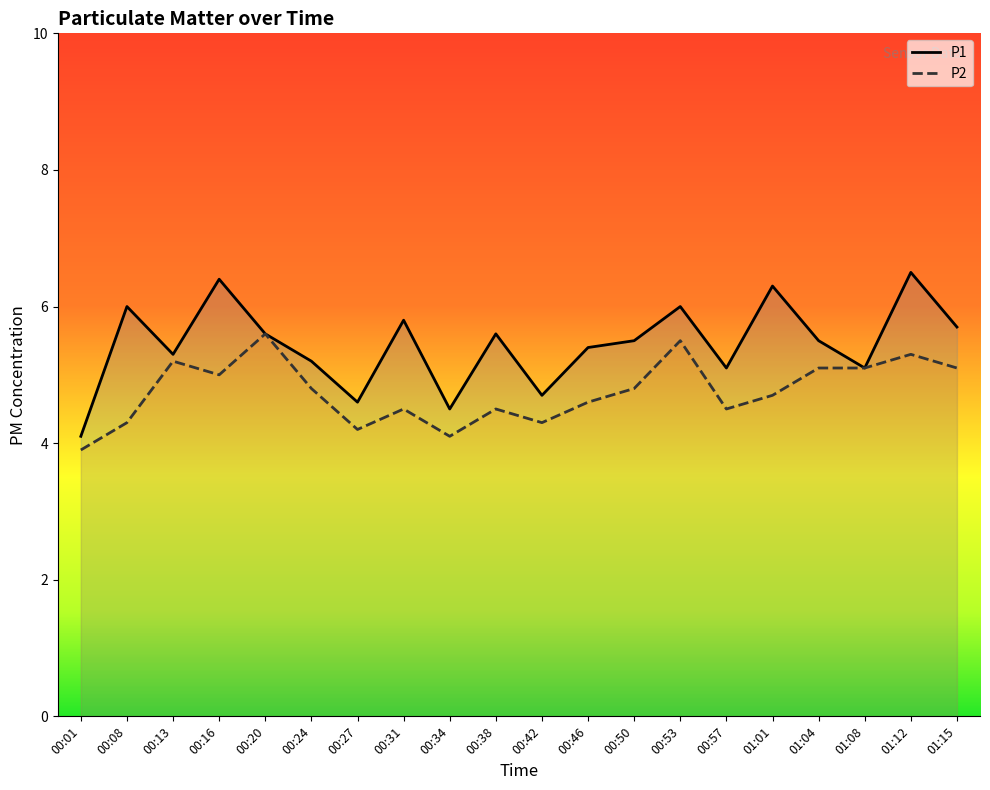

Rank the series by their average value, from highest to lowest.

P1, P2